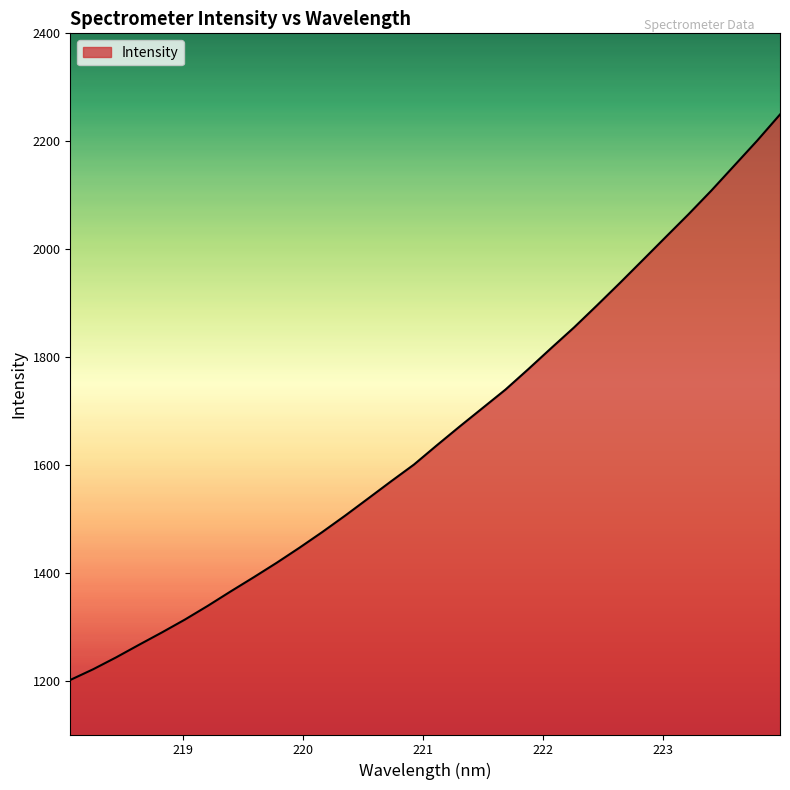

True or false: the data has more than 1 interior local peaks.

False